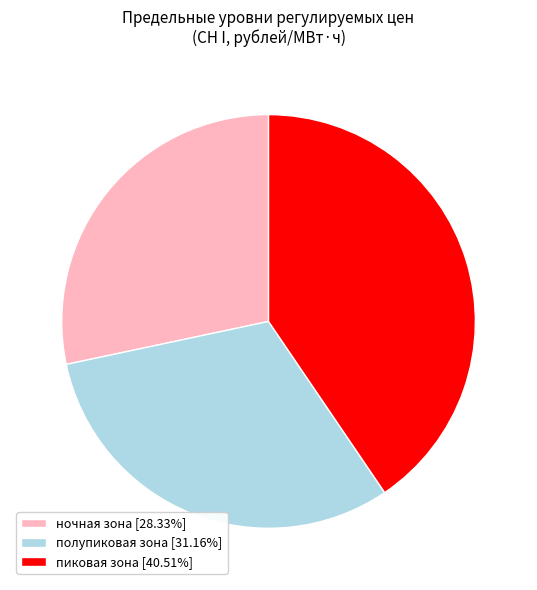

Do пиковая зона [40.51%] and ночная зона [28.33%] together represent more than half of the pie?

Yes